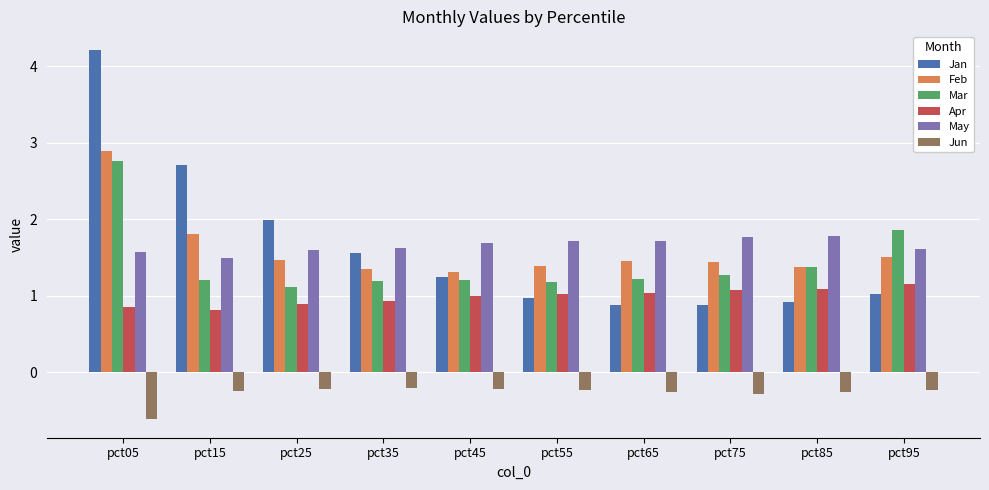

What is the sum of the Apr values at pct55 and pct65?

2.1